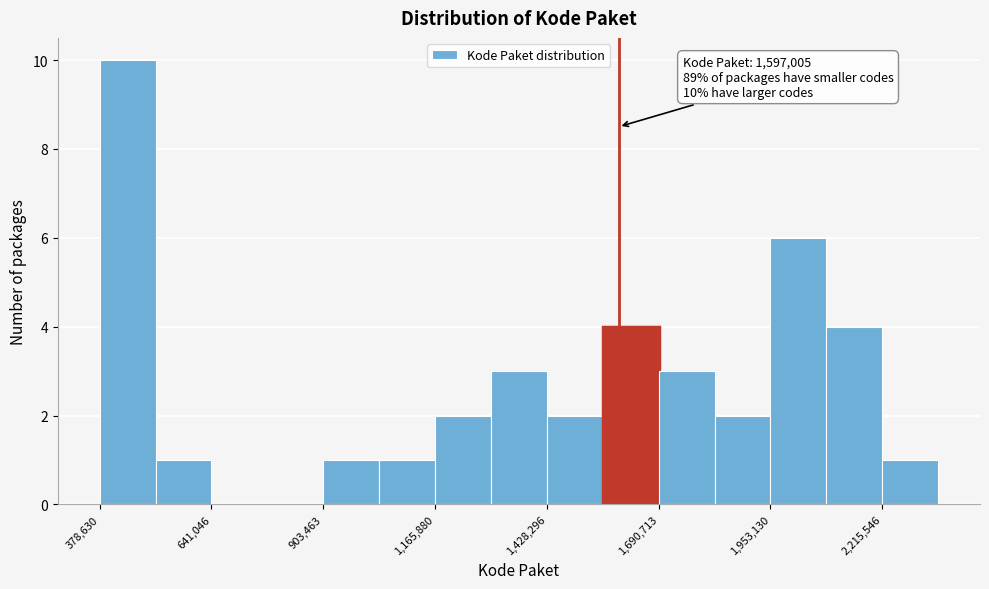

Read against the x-axis, roughly where is the centre of the tallest bar?

450000